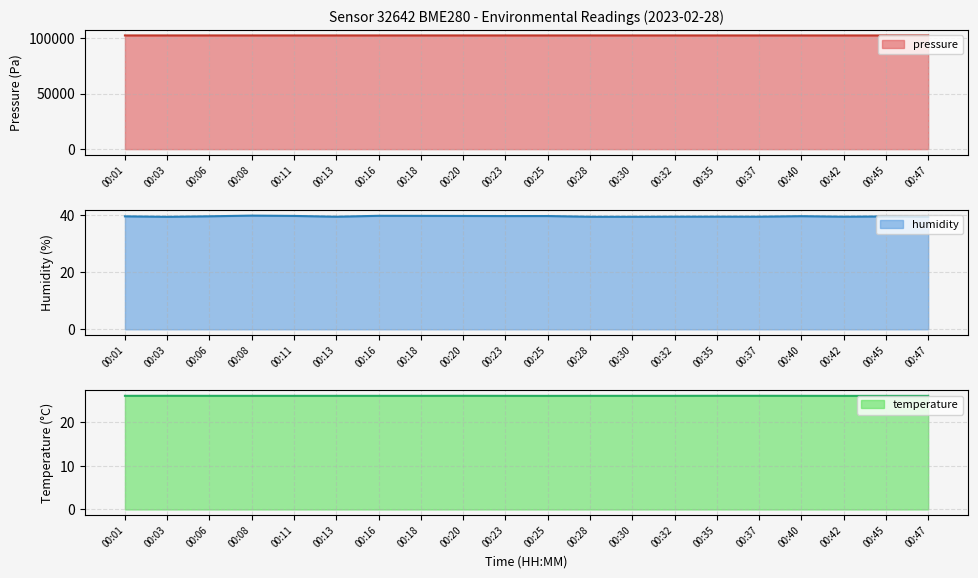

What is the sum of the temperature values at 00:30 and 00:11?

52.1